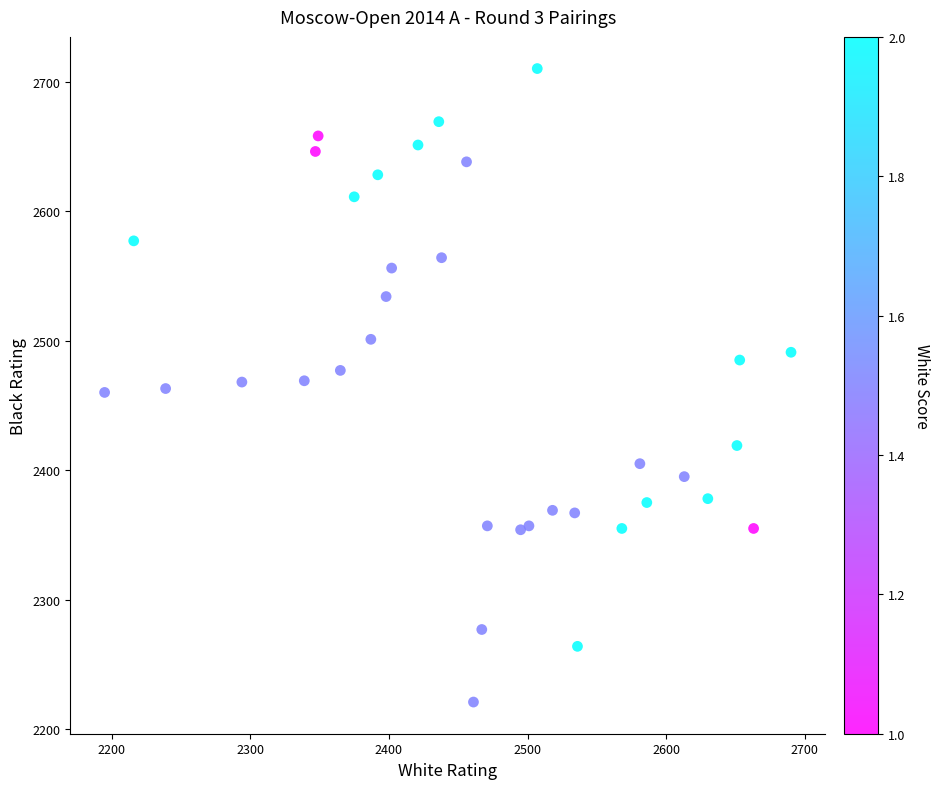

What is the range of X values (max minus min)?

495